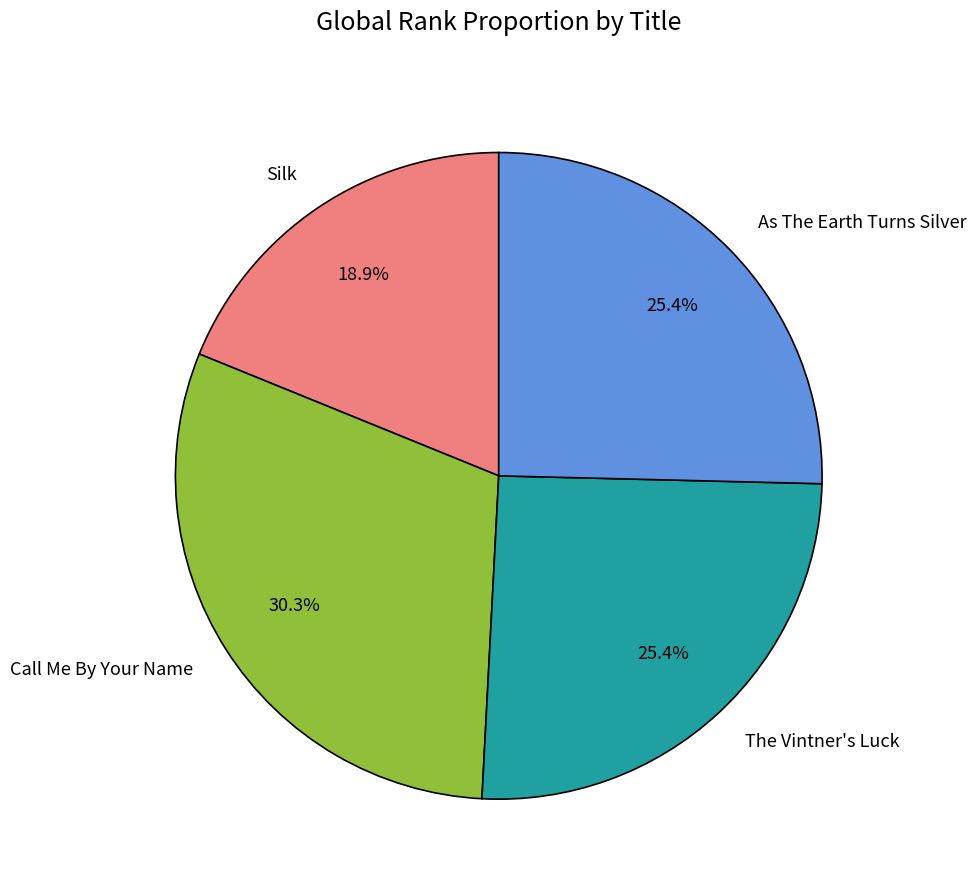

The As The Earth Turns Silver slice represents 39% of the pie. True or false?

False